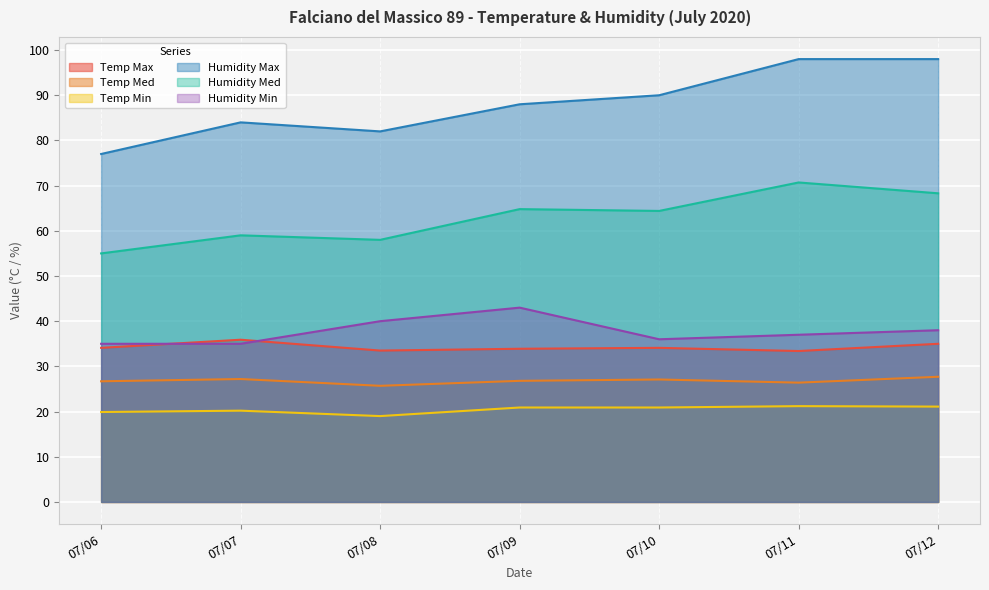

Rank the series by their maximum value, from lowest to highest.

Temp Min, Temp Med, Temp Max, Humidity Min, Humidity Med, Humidity Max